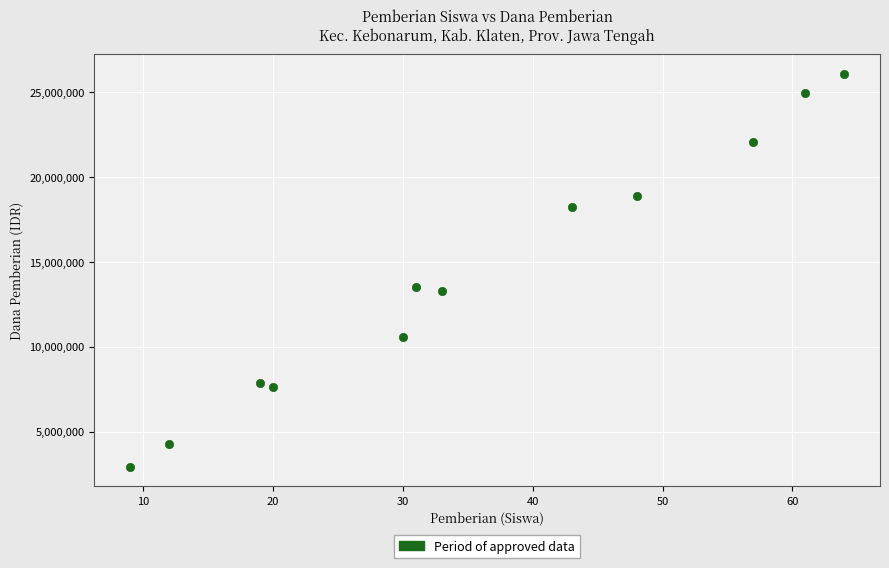

What is the average X value?

36